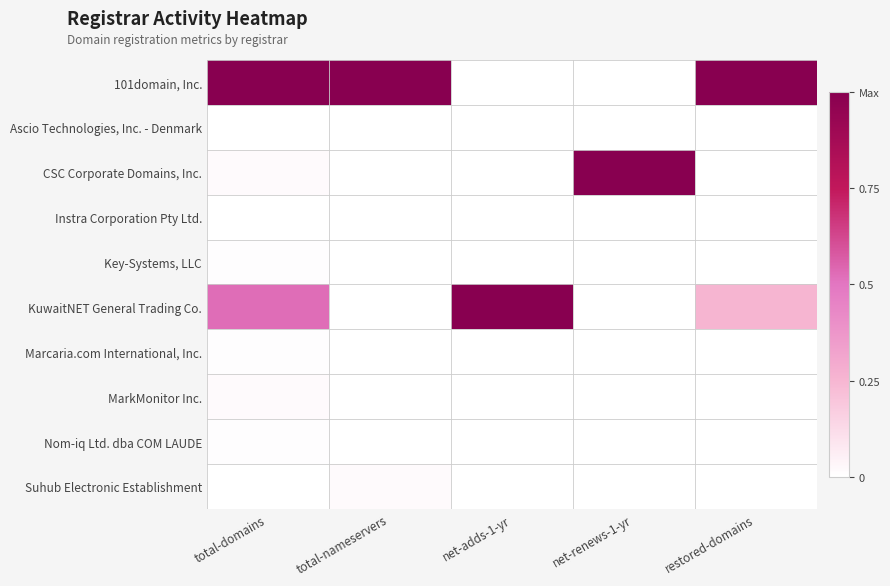

Which series has the largest range (max minus min)?

101domain, Inc.